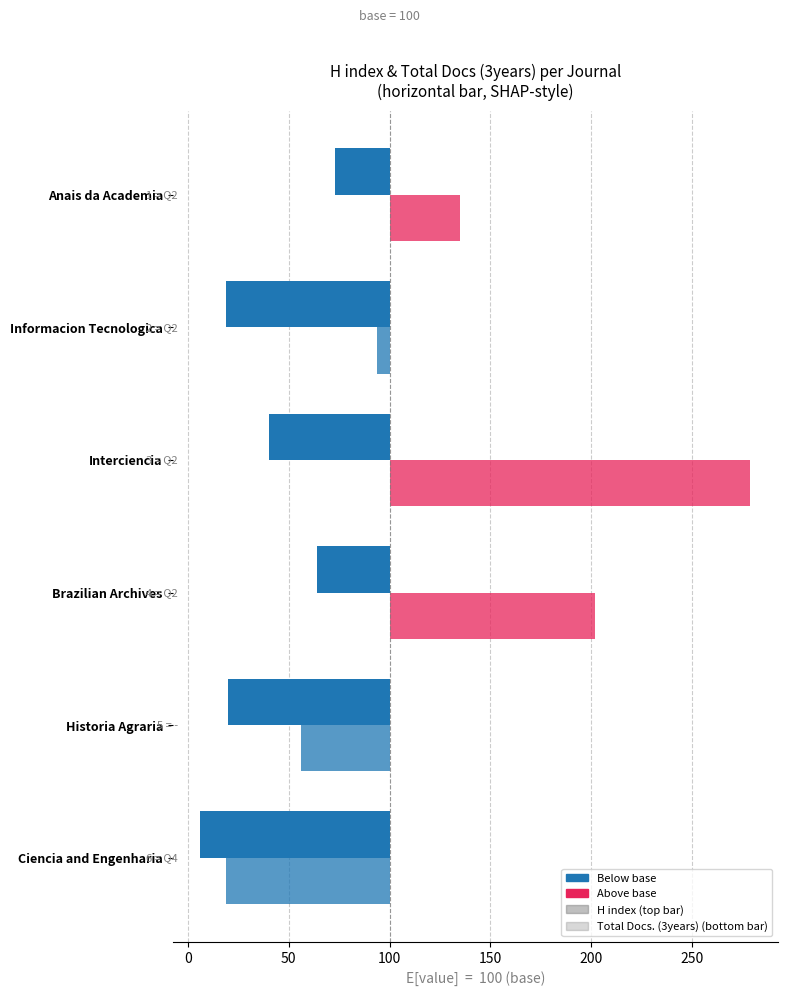

Reading left to right, extract all data points from this chart.

H index: -94	-80	-36	-60	-81	-27
Total Docs. (3years): -81	-44	102	179	-6	35